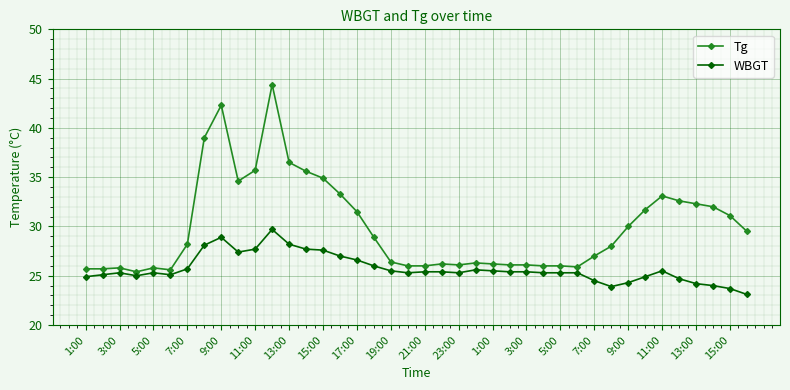

List the series in order of their peak value, highest first.

Tg, WBGT